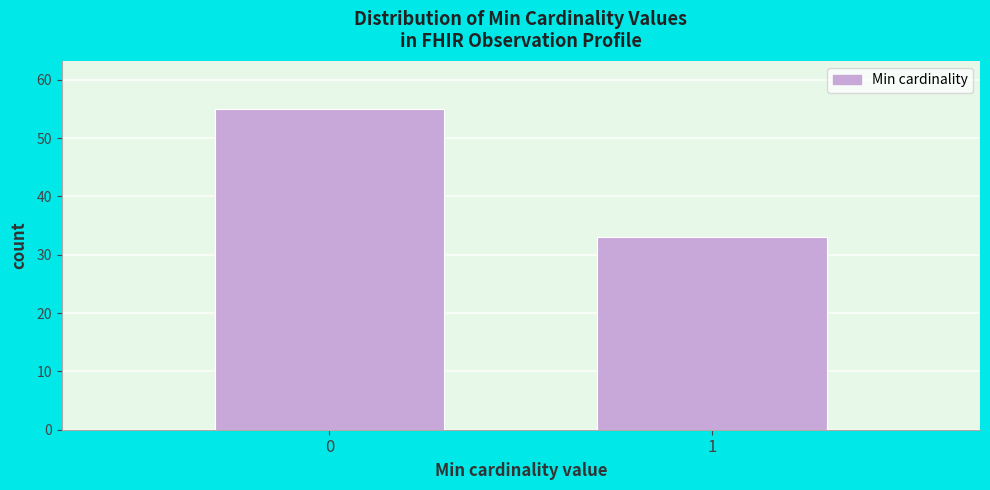

Reading left to right, extract all data points from this chart.

0=55	1=33